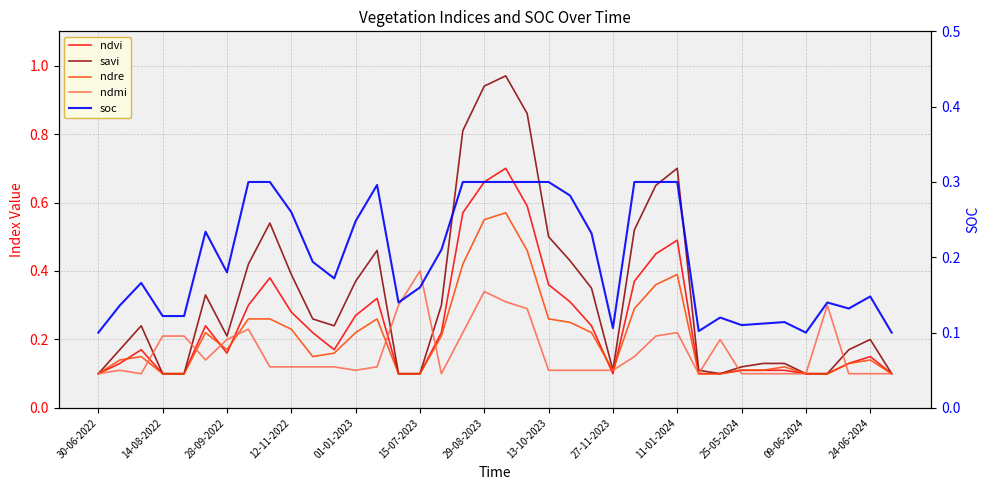

Which series changed the most between 30-06-2022 and 28-09-2022?

savi